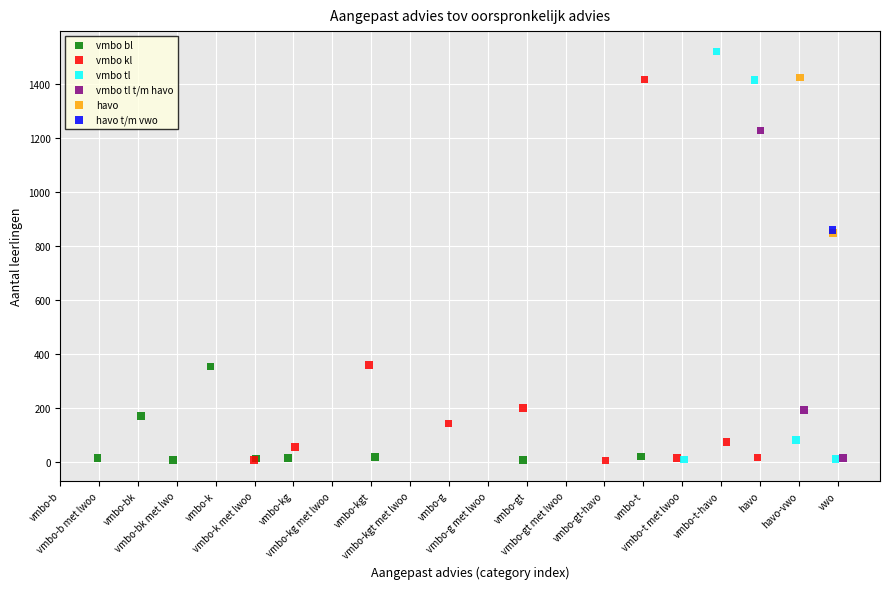

What are all the series names shown in the legend?

vmbo bl, vmbo kl, vmbo tl, vmbo tl t/m havo, havo, havo t/m vwo